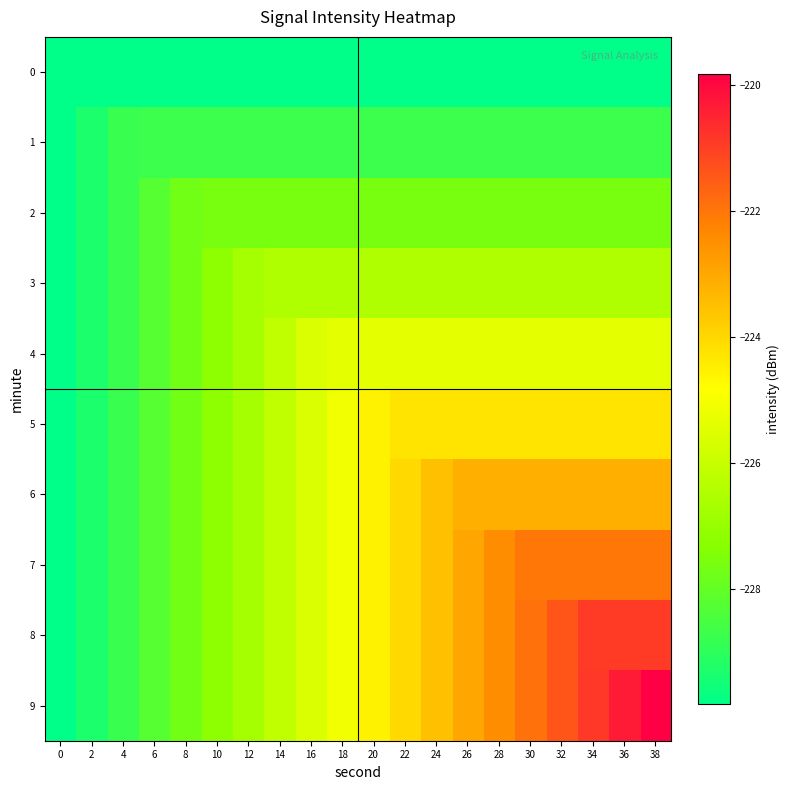

At which category is the sum across all series the highest?

38